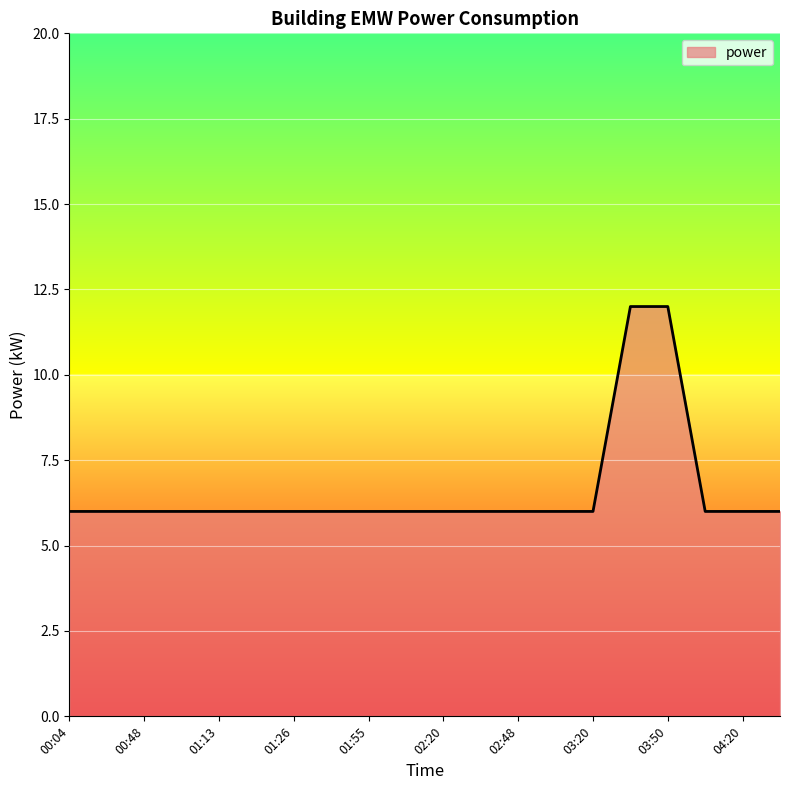

What is the minimum value shown in the chart?

6